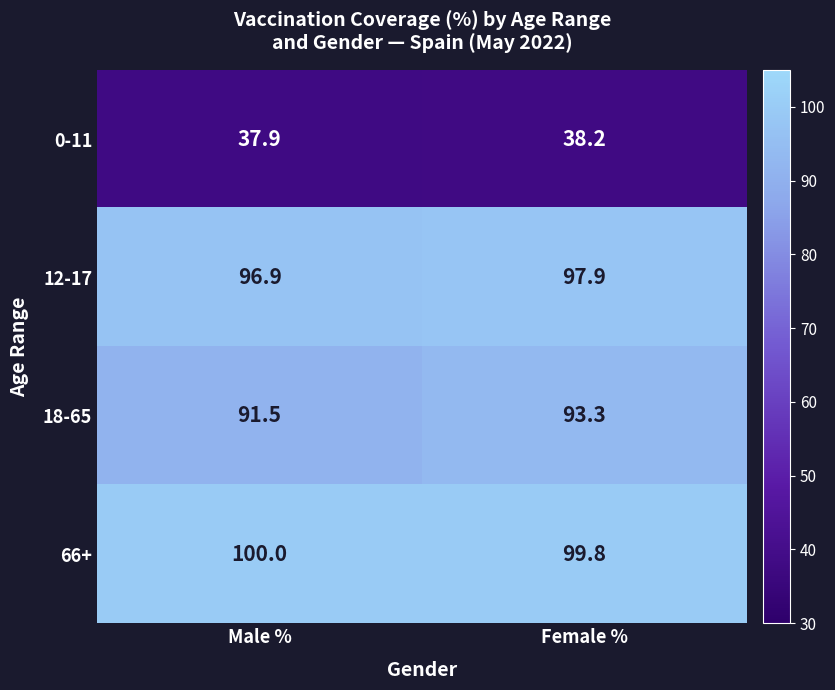

The 66+ series shows 99.8 at Female %. True or false?

True